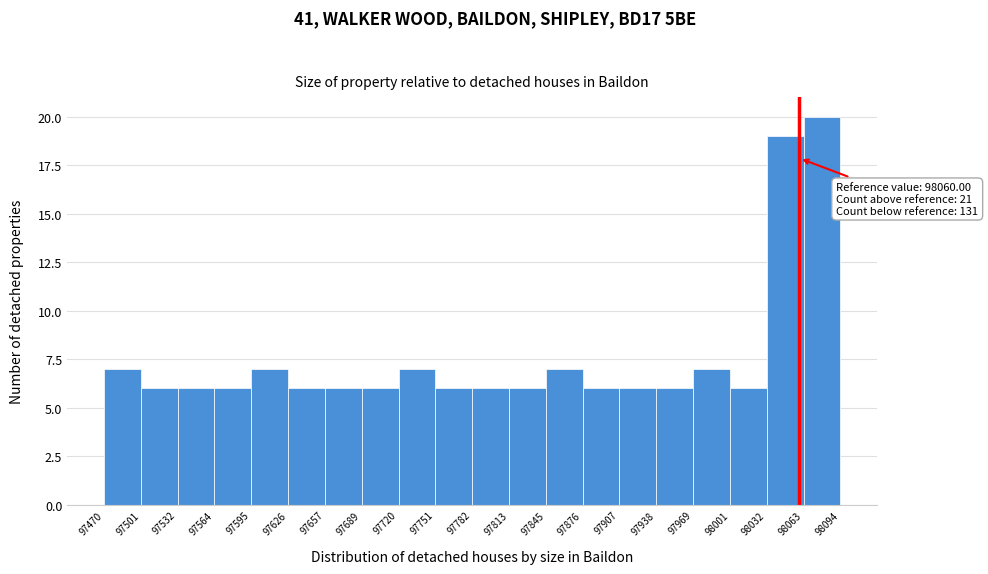

Over which range of the x-axis is the bar tallest?

98063 to 98094